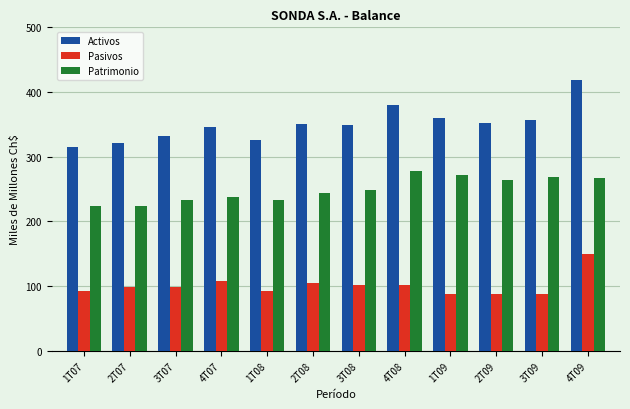

What is the smallest value displayed?

87.4